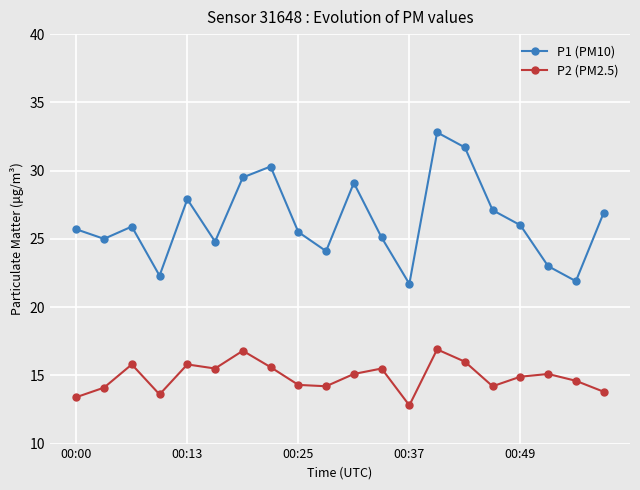

True or false: P2 (PM2.5) has more than 2 interior local peaks.

True